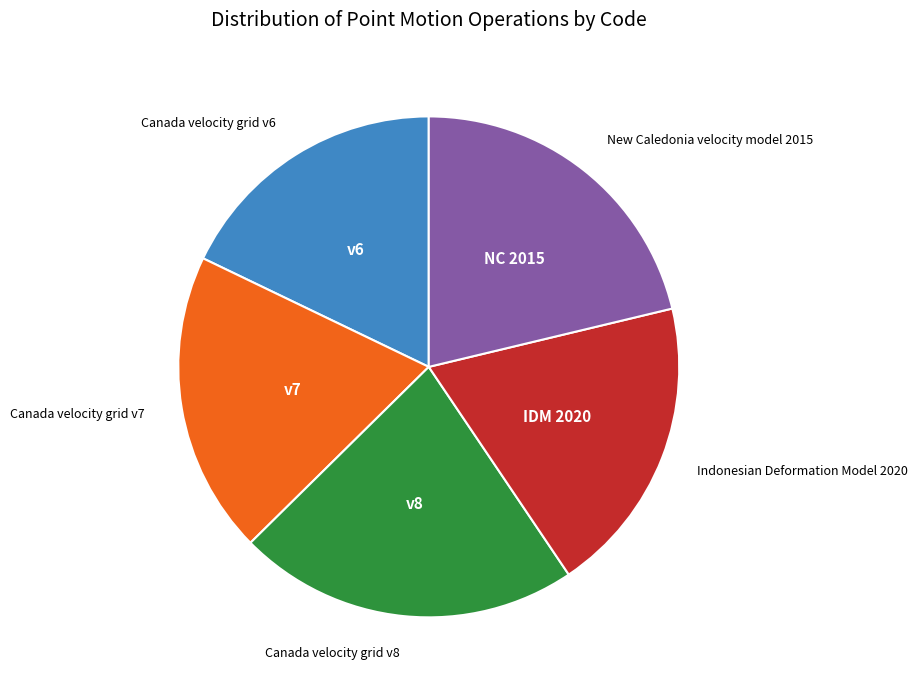

Is there any slice that represents more than half of the pie?

No